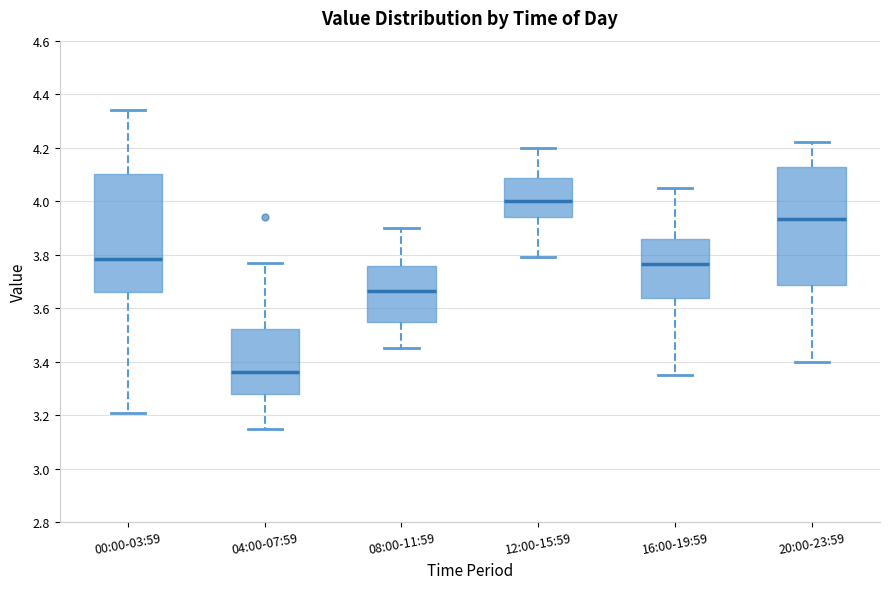

Which box's median line is the highest?

12:00-15:59